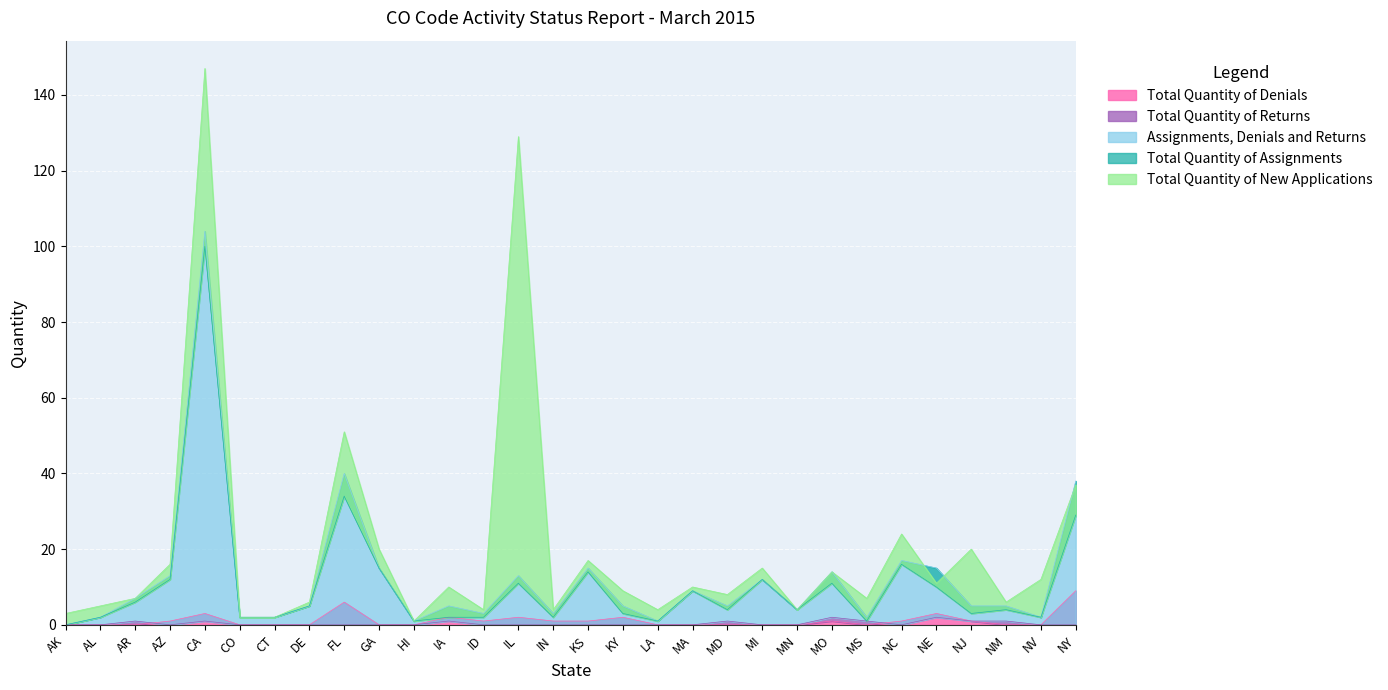

The value of Total Quantity of Assignments at CT is 2. True or false?

True